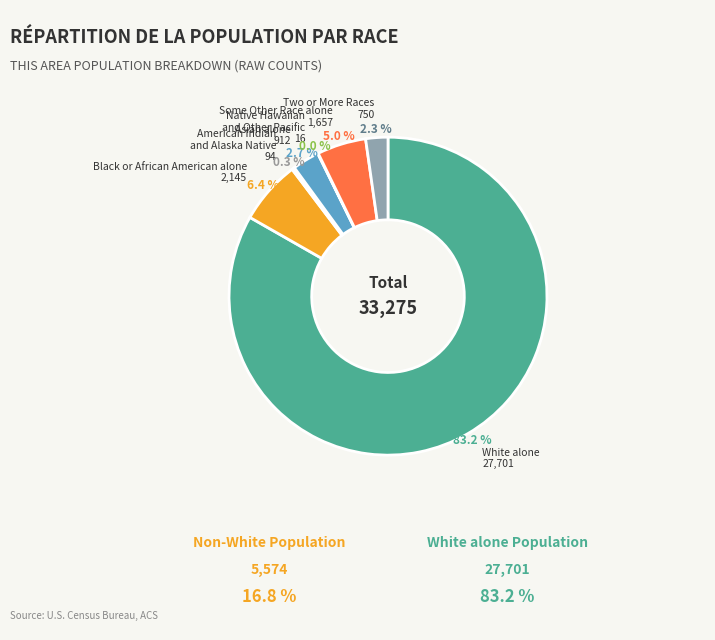

Is there a majority slice in this chart?

Yes